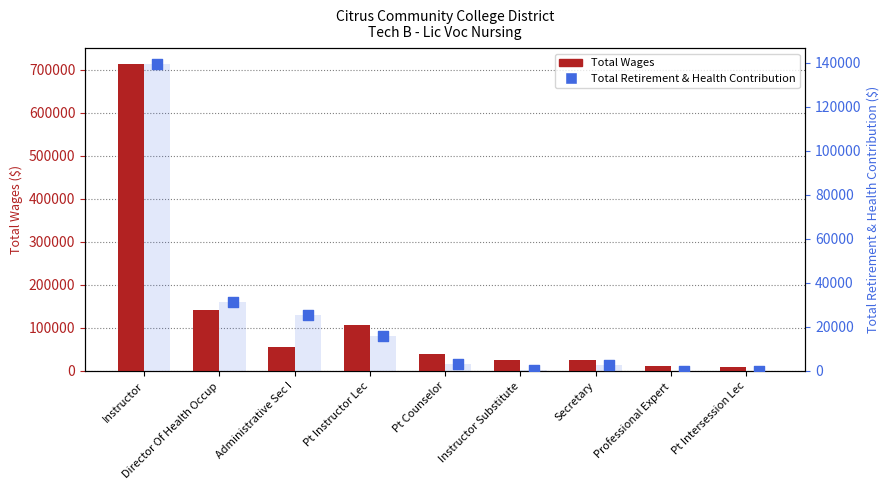

What are all the series names shown in the legend?

Total Wages, Total Retirement & Health Contribution